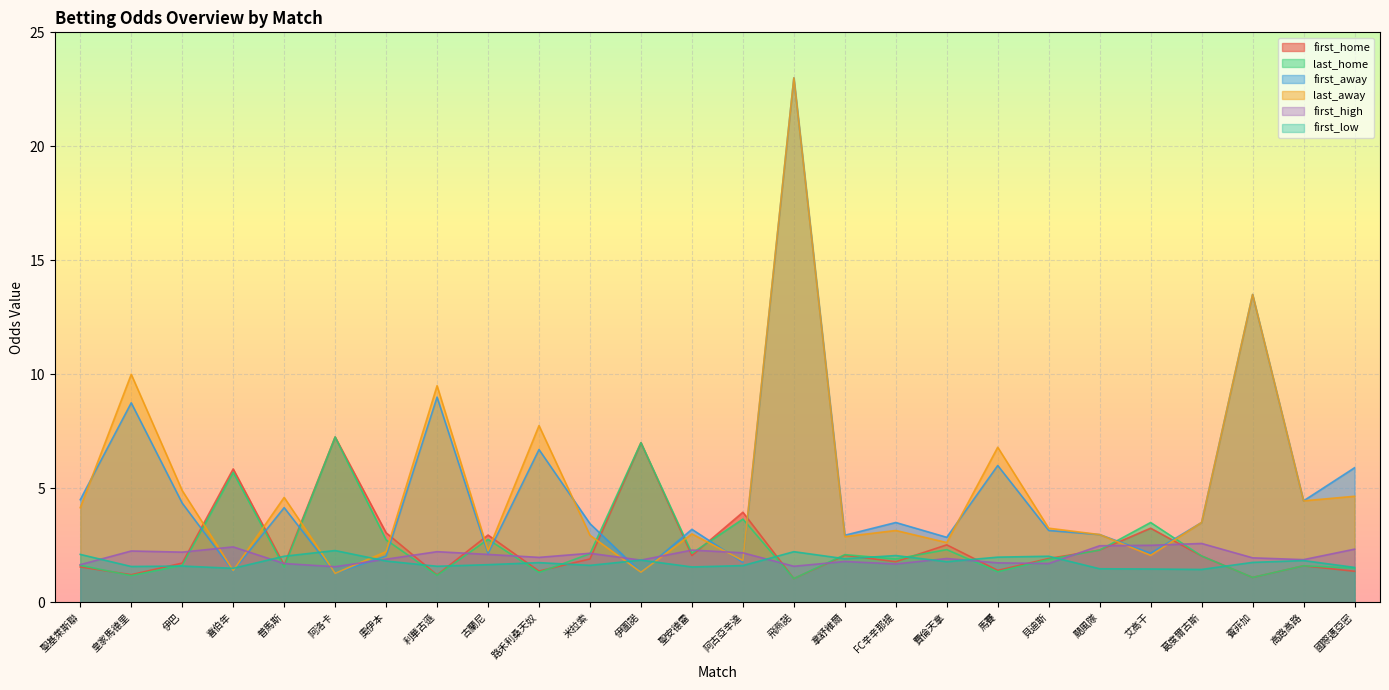

Which category has the highest value across all series?

飛燕諾